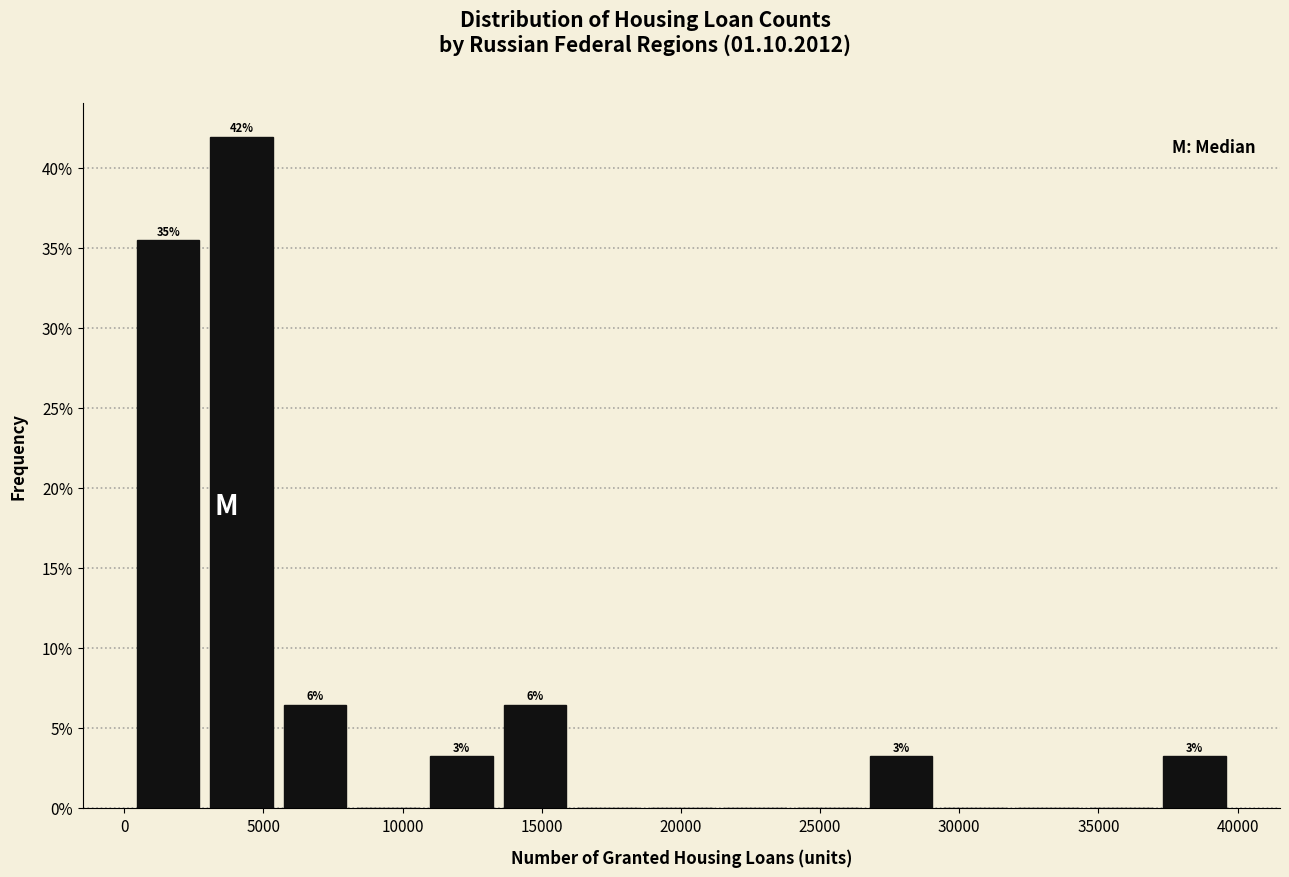

Which range on the x-axis has the tallest bar?

3000 to 5500